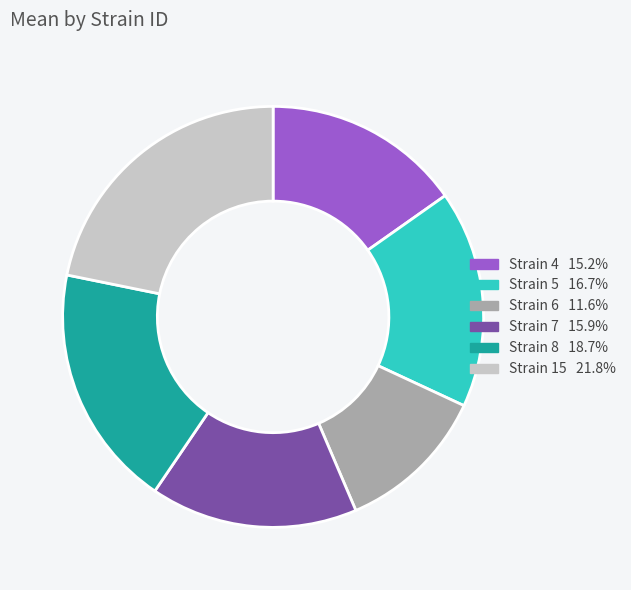

Does any single category account for the majority?

No